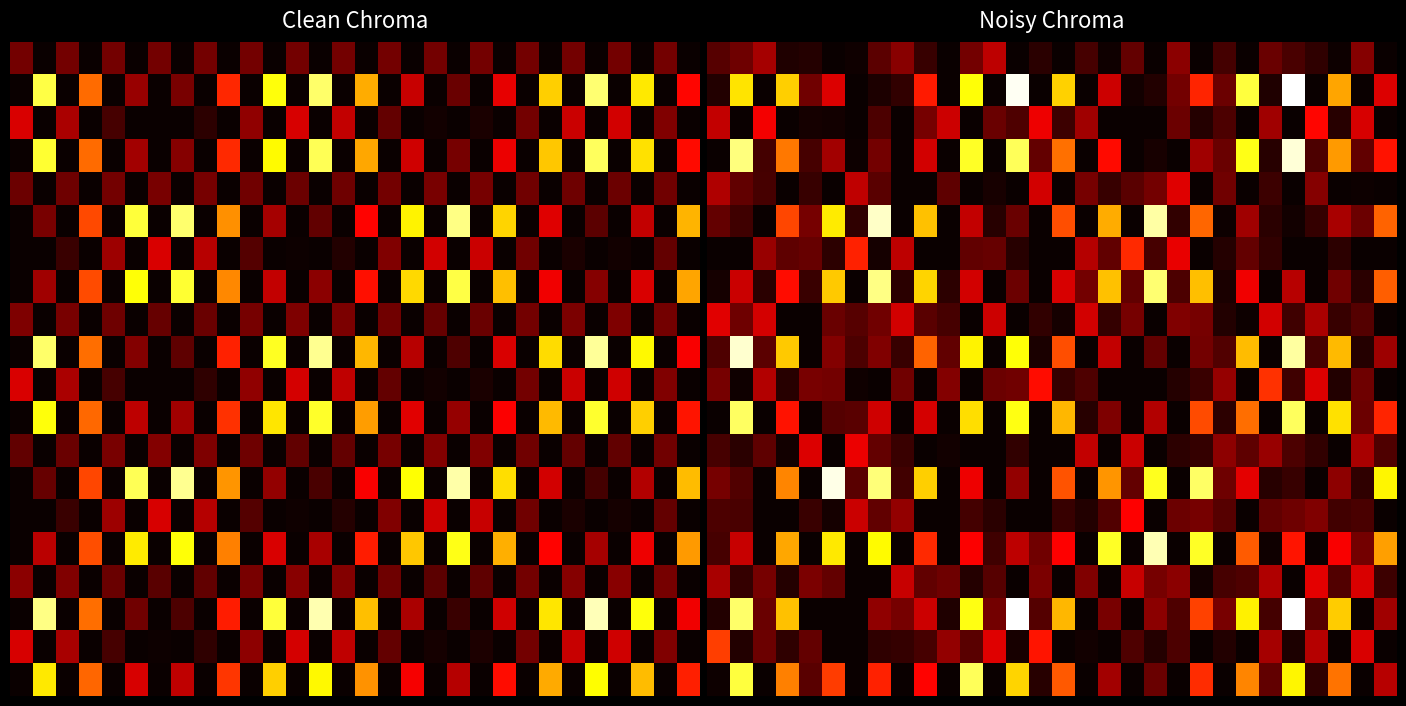

How many categories are shown in the chart?

30